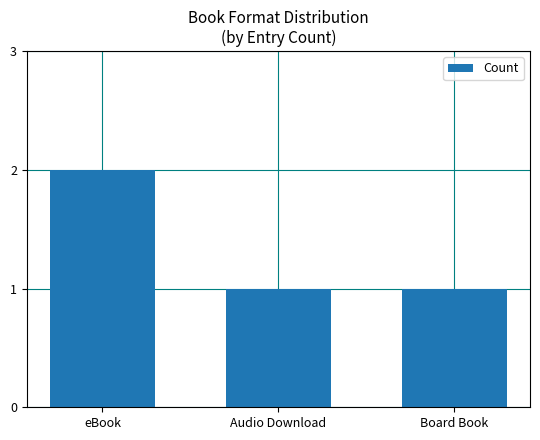

What is the sum of the values at eBook and Audio Download?

3